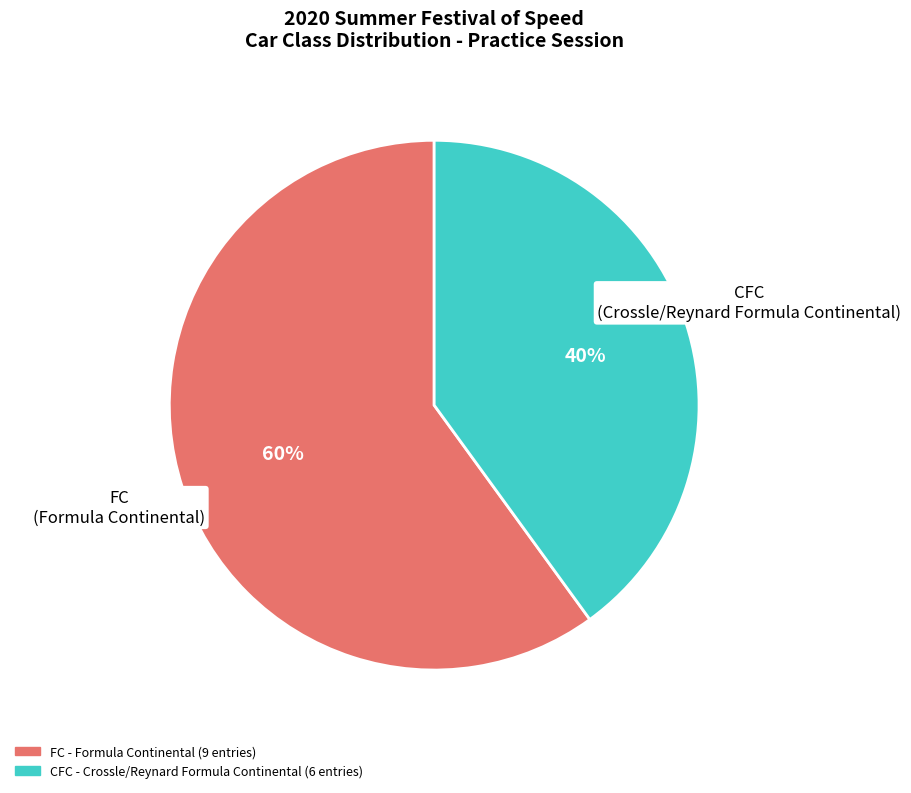

Rank the categories by value from lowest to highest.

CFC, FC